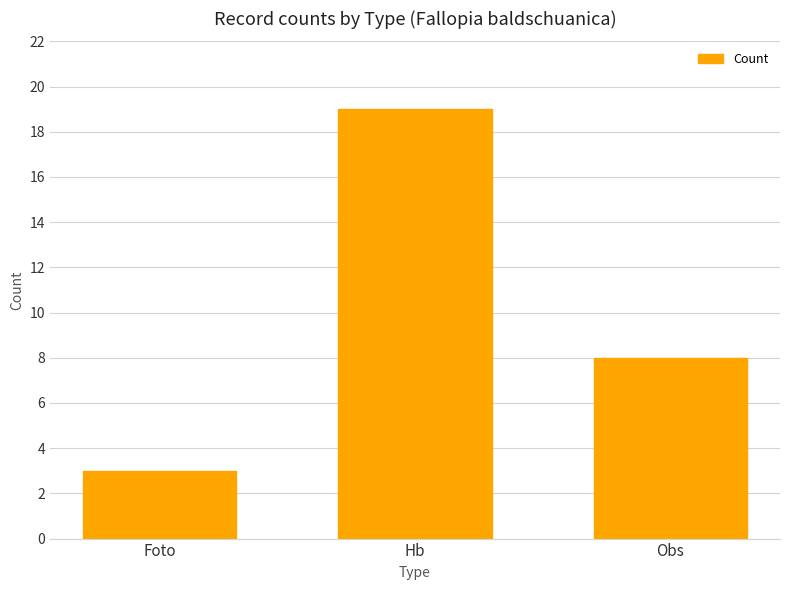

What is the sum of all values?

30